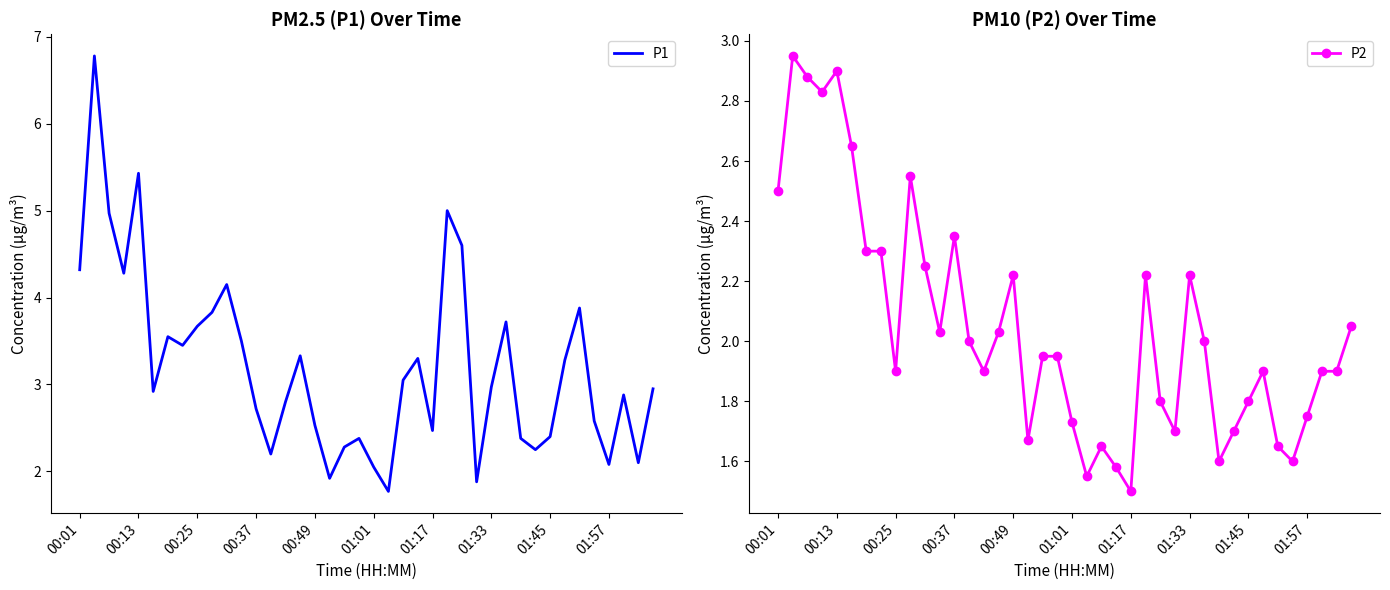

True or false: P1 and P2 intersect in this chart.

False